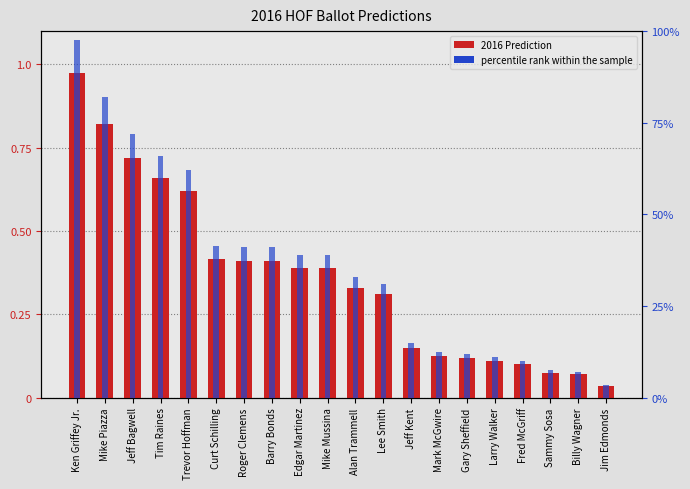

What is the sum of the percentile rank within the sample values at Edgar Martinez and Lee Smith?

0.7